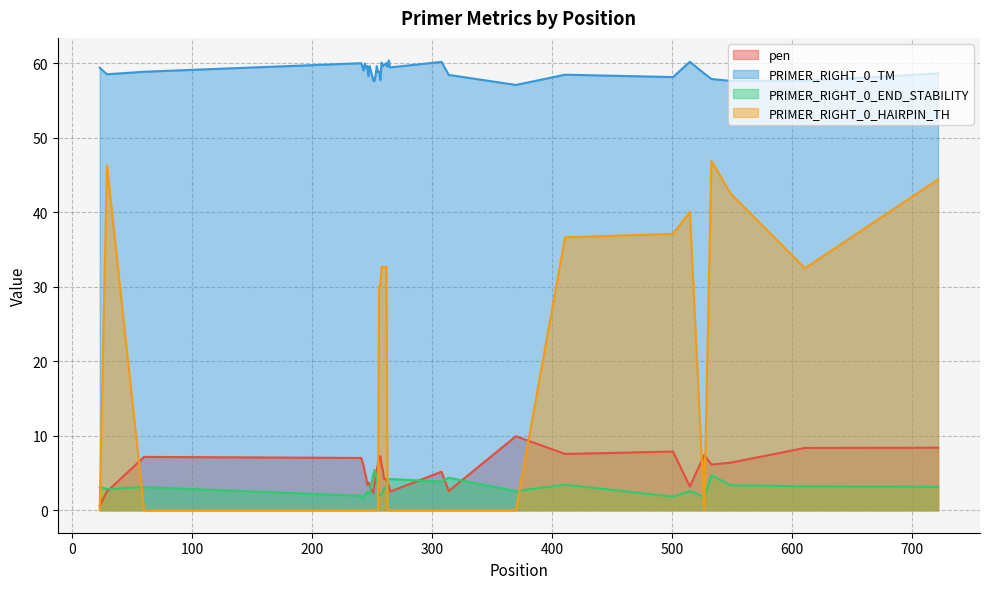

At how many categories does at least one series exceed 15?

40